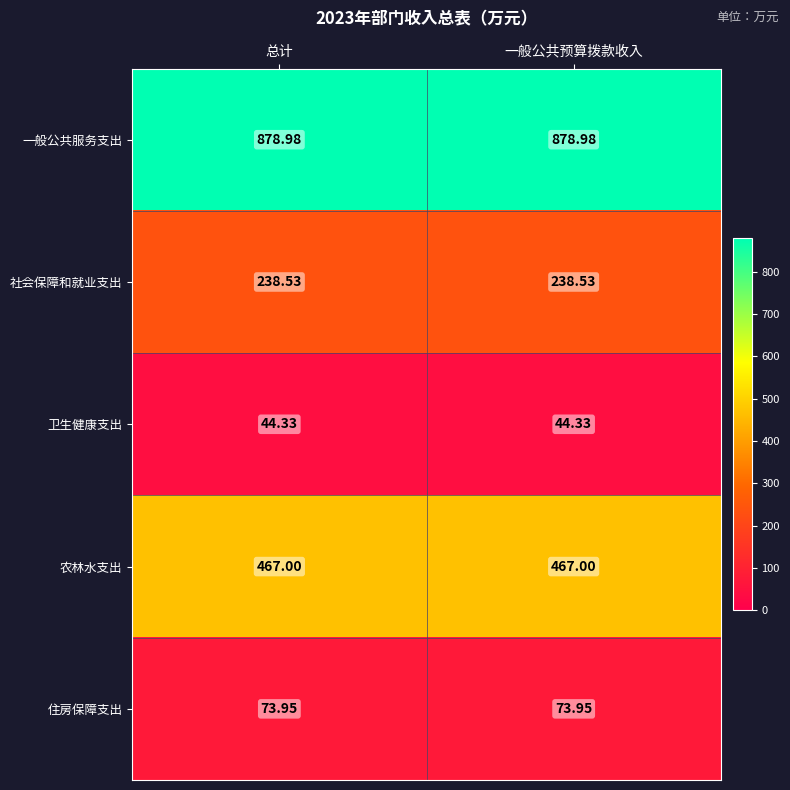

Which series has the largest total across all categories?

一般公共服务支出